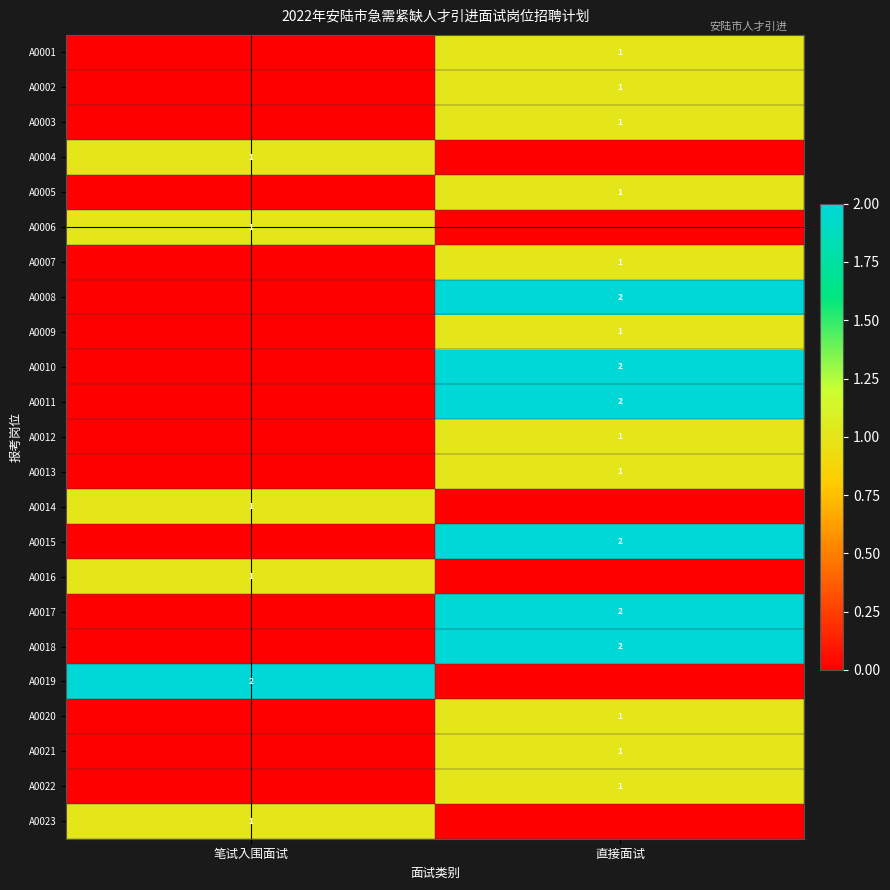

The A0017 series shows 2 at 直接面试. True or false?

True